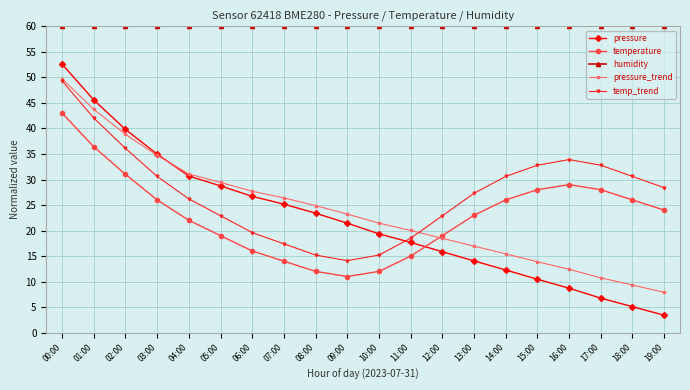

What is the total value across all series at 13:00?

141.3